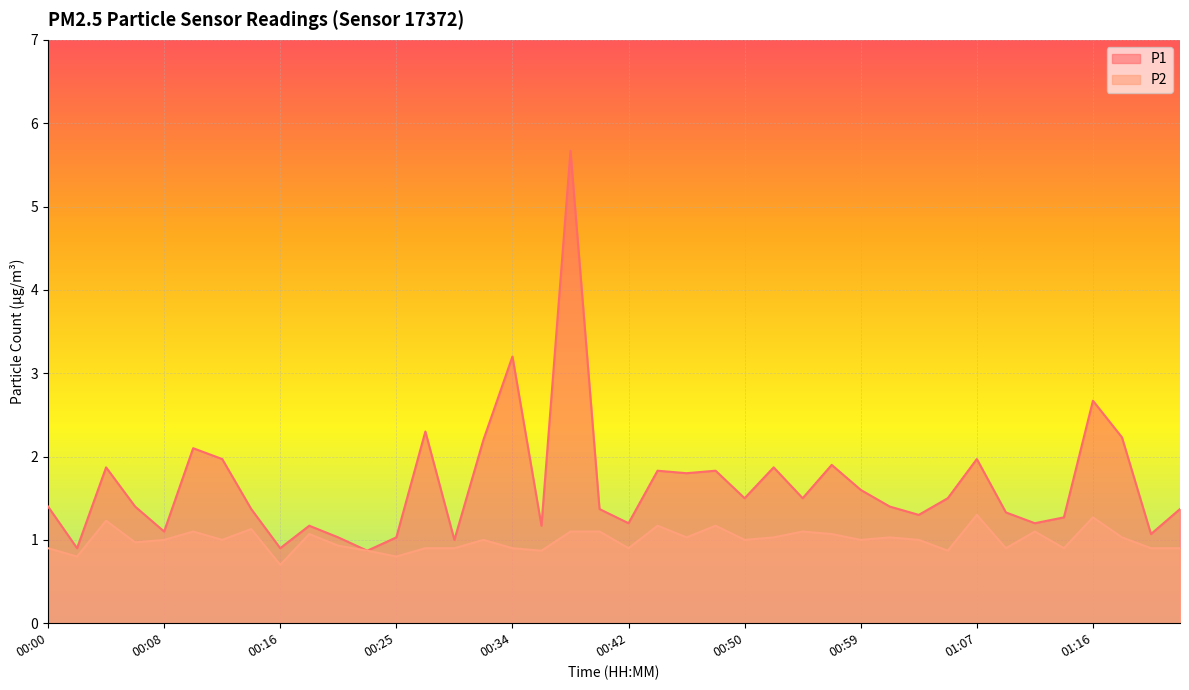

At which label is P1 closest to 3?

00:34